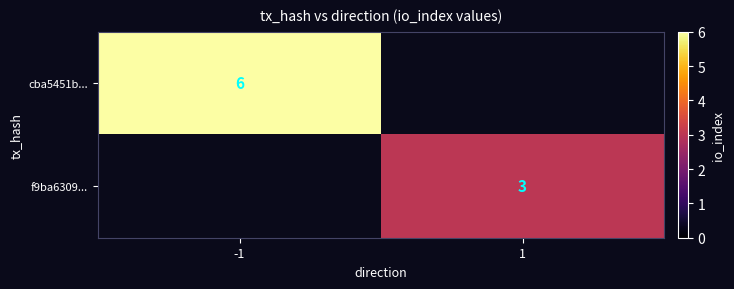

Which category has the highest value across all series?

-1